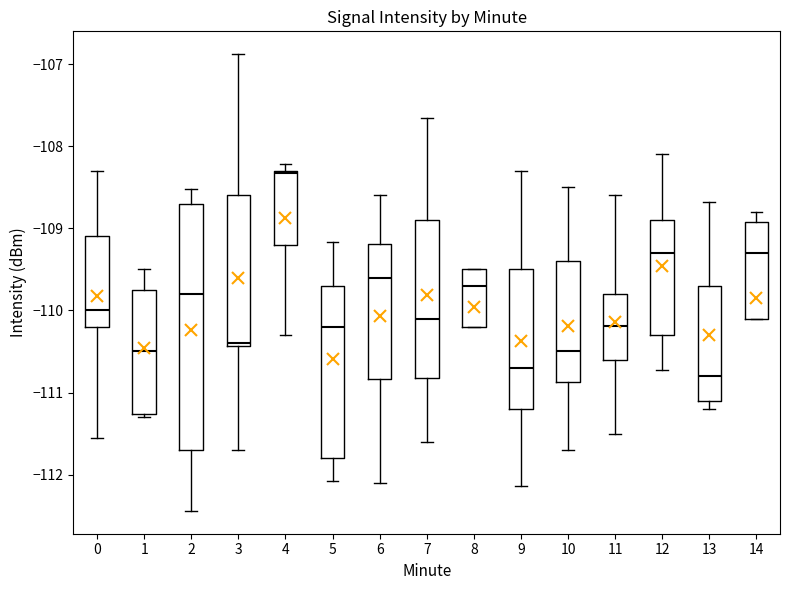

Where is the lower edge of the box at x = 11 on the y-axis? The values are not printed on the chart, so give them approximately, as read against the axis.

-110.6